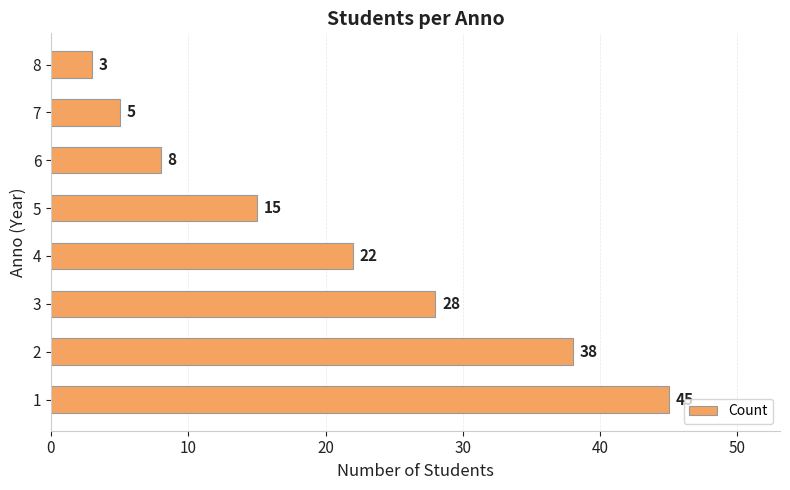

What is the sum of all values?

164